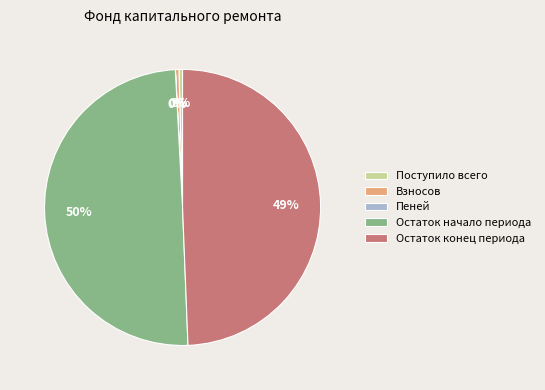

To the nearest percent, what is the average slice percentage?

20%